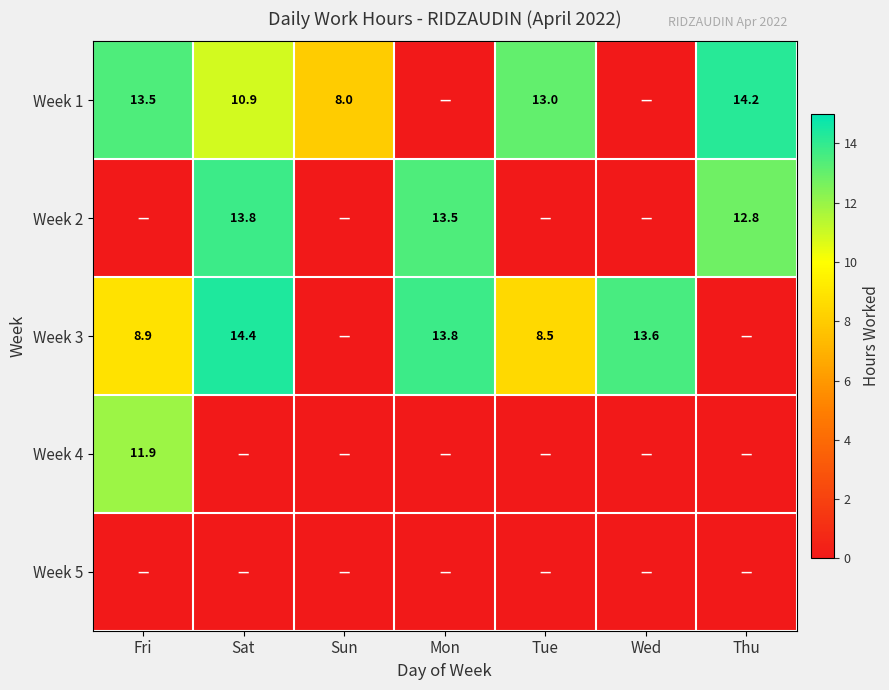

What is the sum of the Week 1 values at Sun and Fri?

21.5